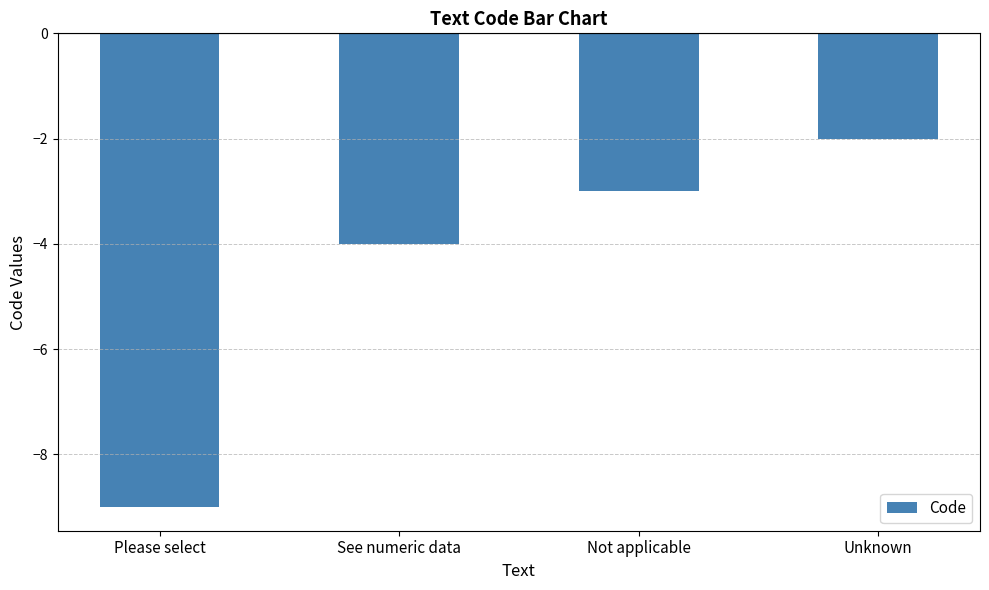

What is the greatest value displayed?

-2